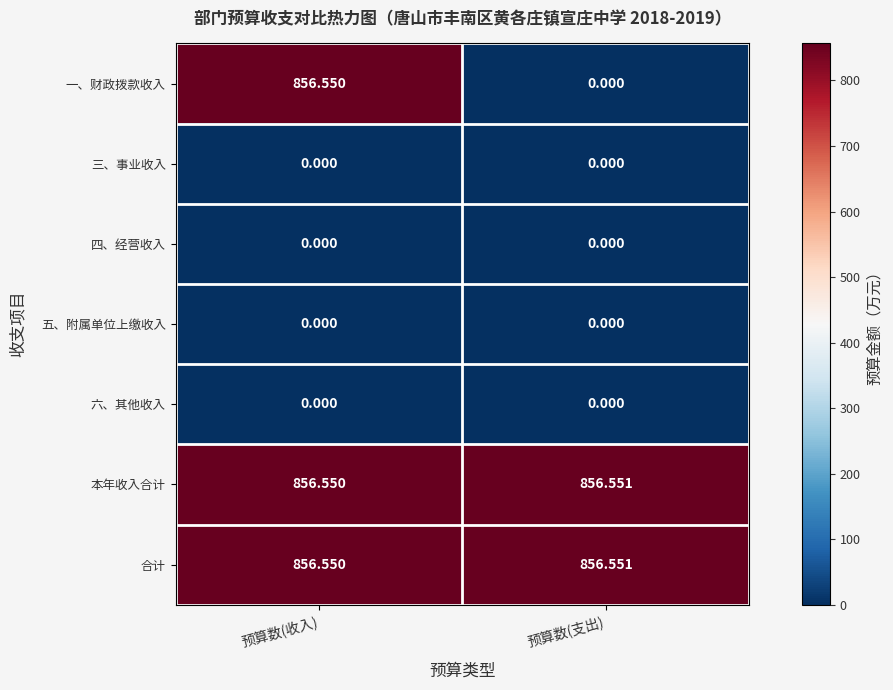

Which series has the widest spread of values?

一、财政拨款收入